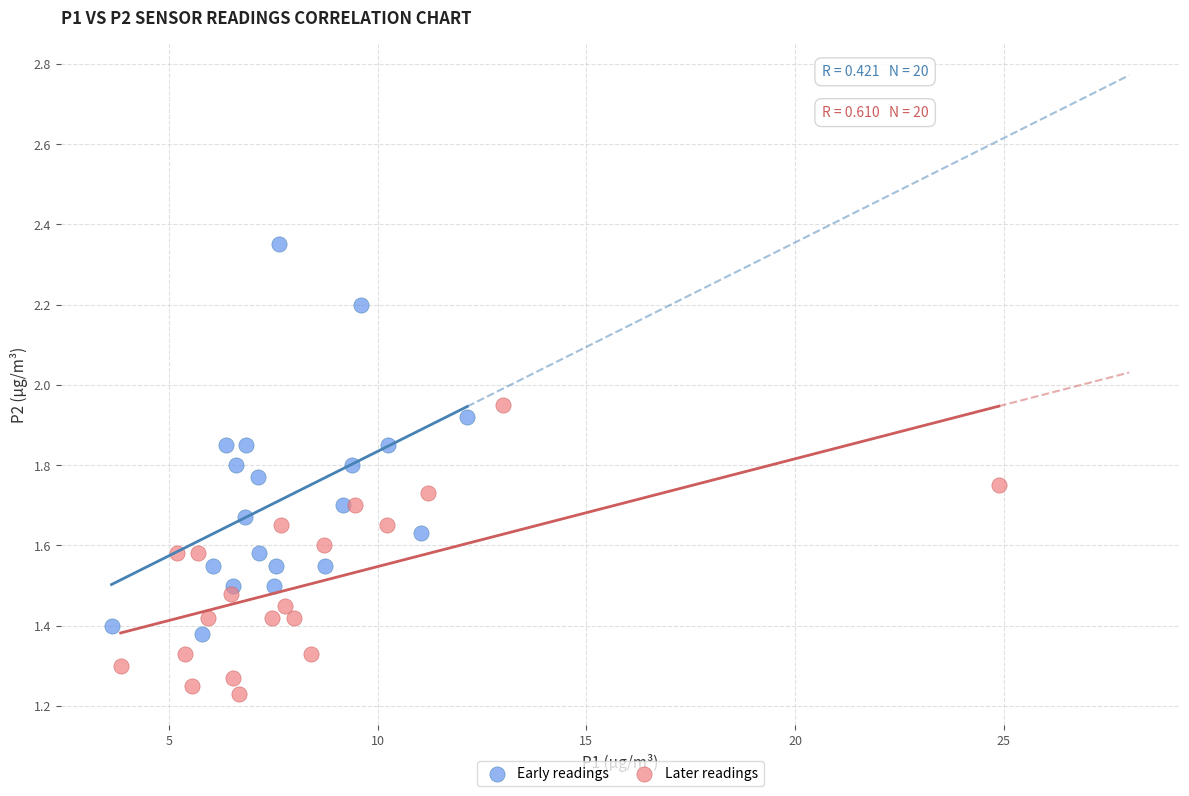

Which series contains the highest Y value?

Early readings